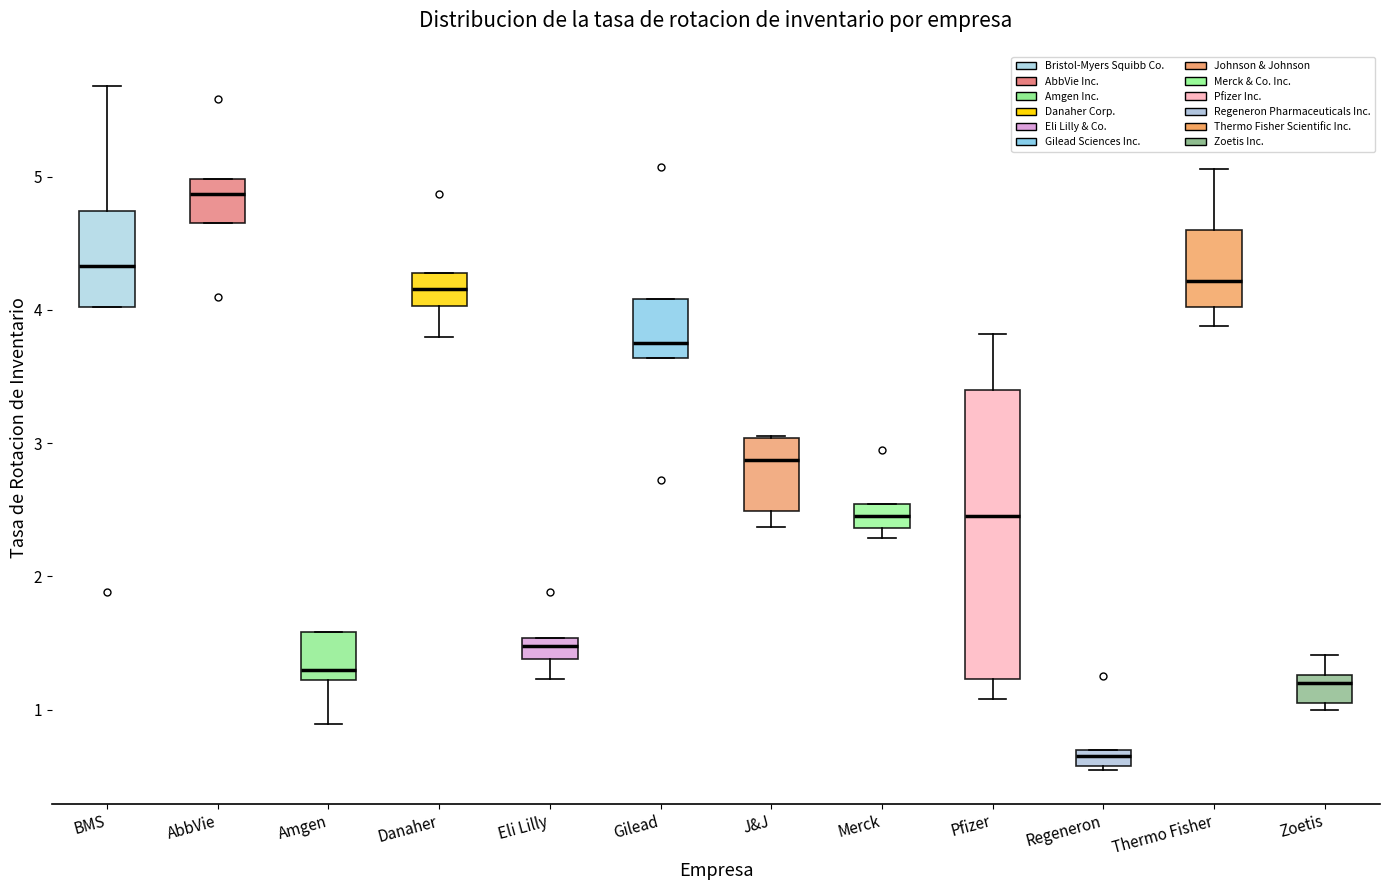

Which box is the tallest, from its lower edge to its upper edge?

Pfizer